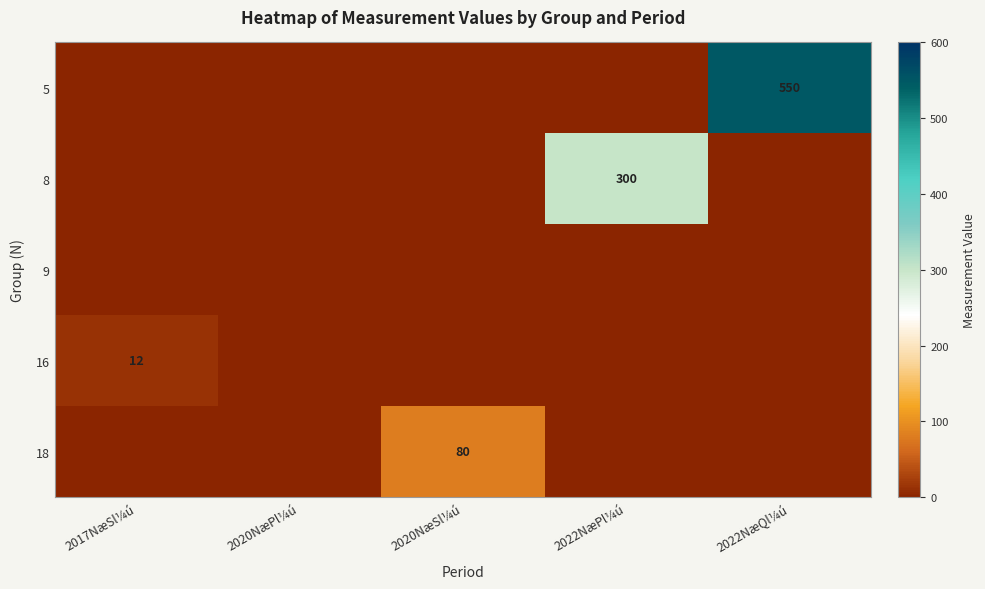

Count the number of data series in this chart.

5